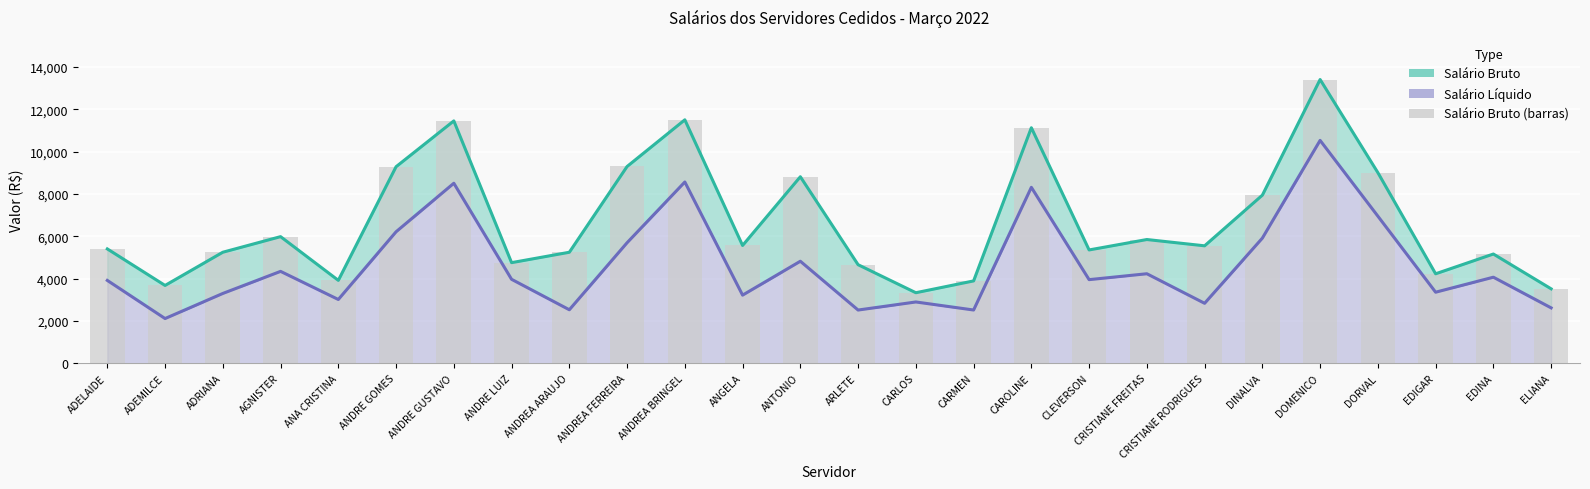

What is the difference between the values at AGNISTER and ANDREA BRINGEL?

5522.3